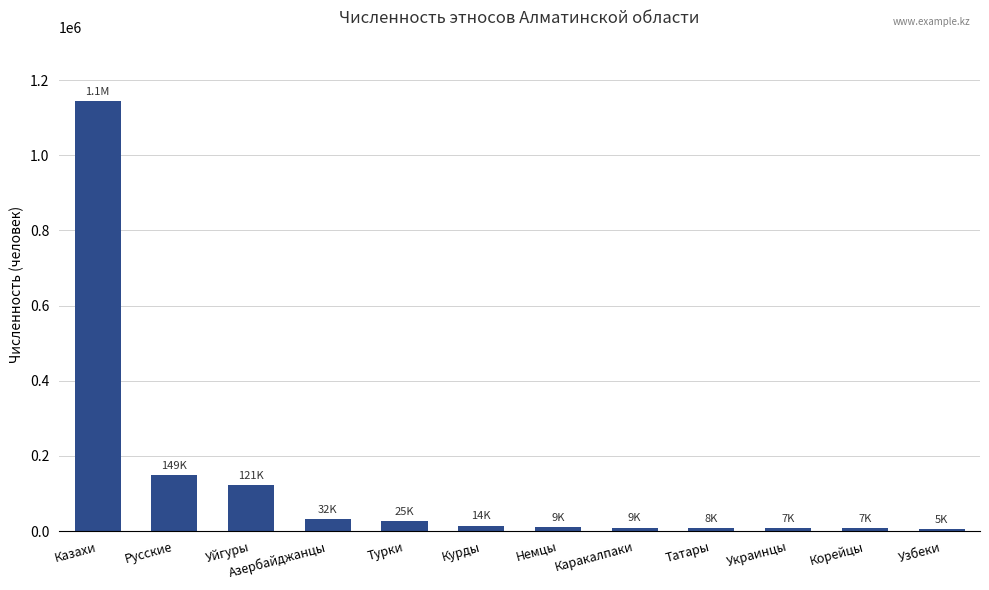

What is the minimum value shown in the chart?

5915